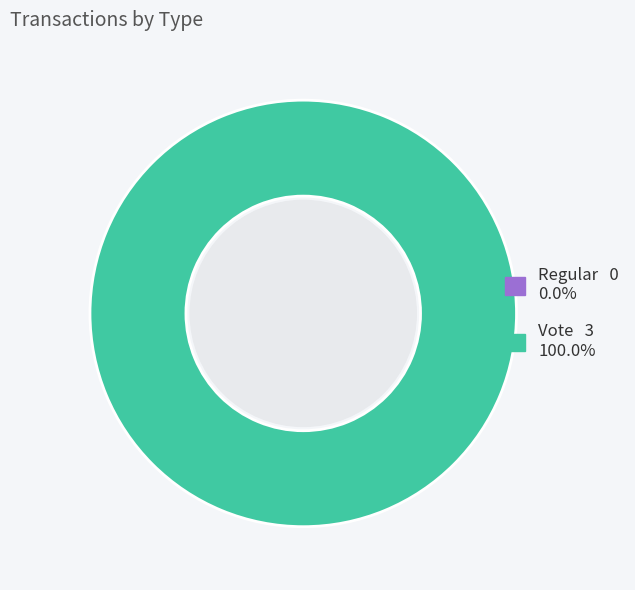

Is it true that Regular is 0% of the pie?

True